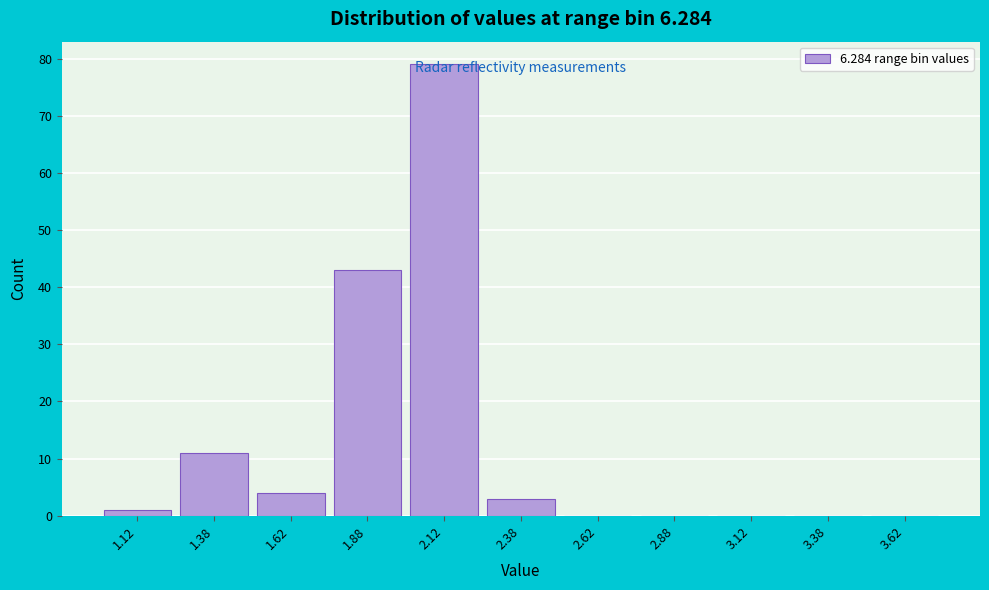

Reading left to right, list every bar in this chart as the range it spans on the x-axis followed by its height. The values are not printed on the chart, so give them approximately, as read against the axis.

1.00 to 1.25: 1
1.25 to 1.50: 11
1.50 to 1.75: 4
1.75 to 2.00: 43
2.00 to 2.25: 79
2.25 to 2.50: 3
2.50 to 2.75: 0
2.75 to 3.00: 0
3.00 to 3.25: 0
3.25 to 3.50: 0
3.50 to 3.75: 0